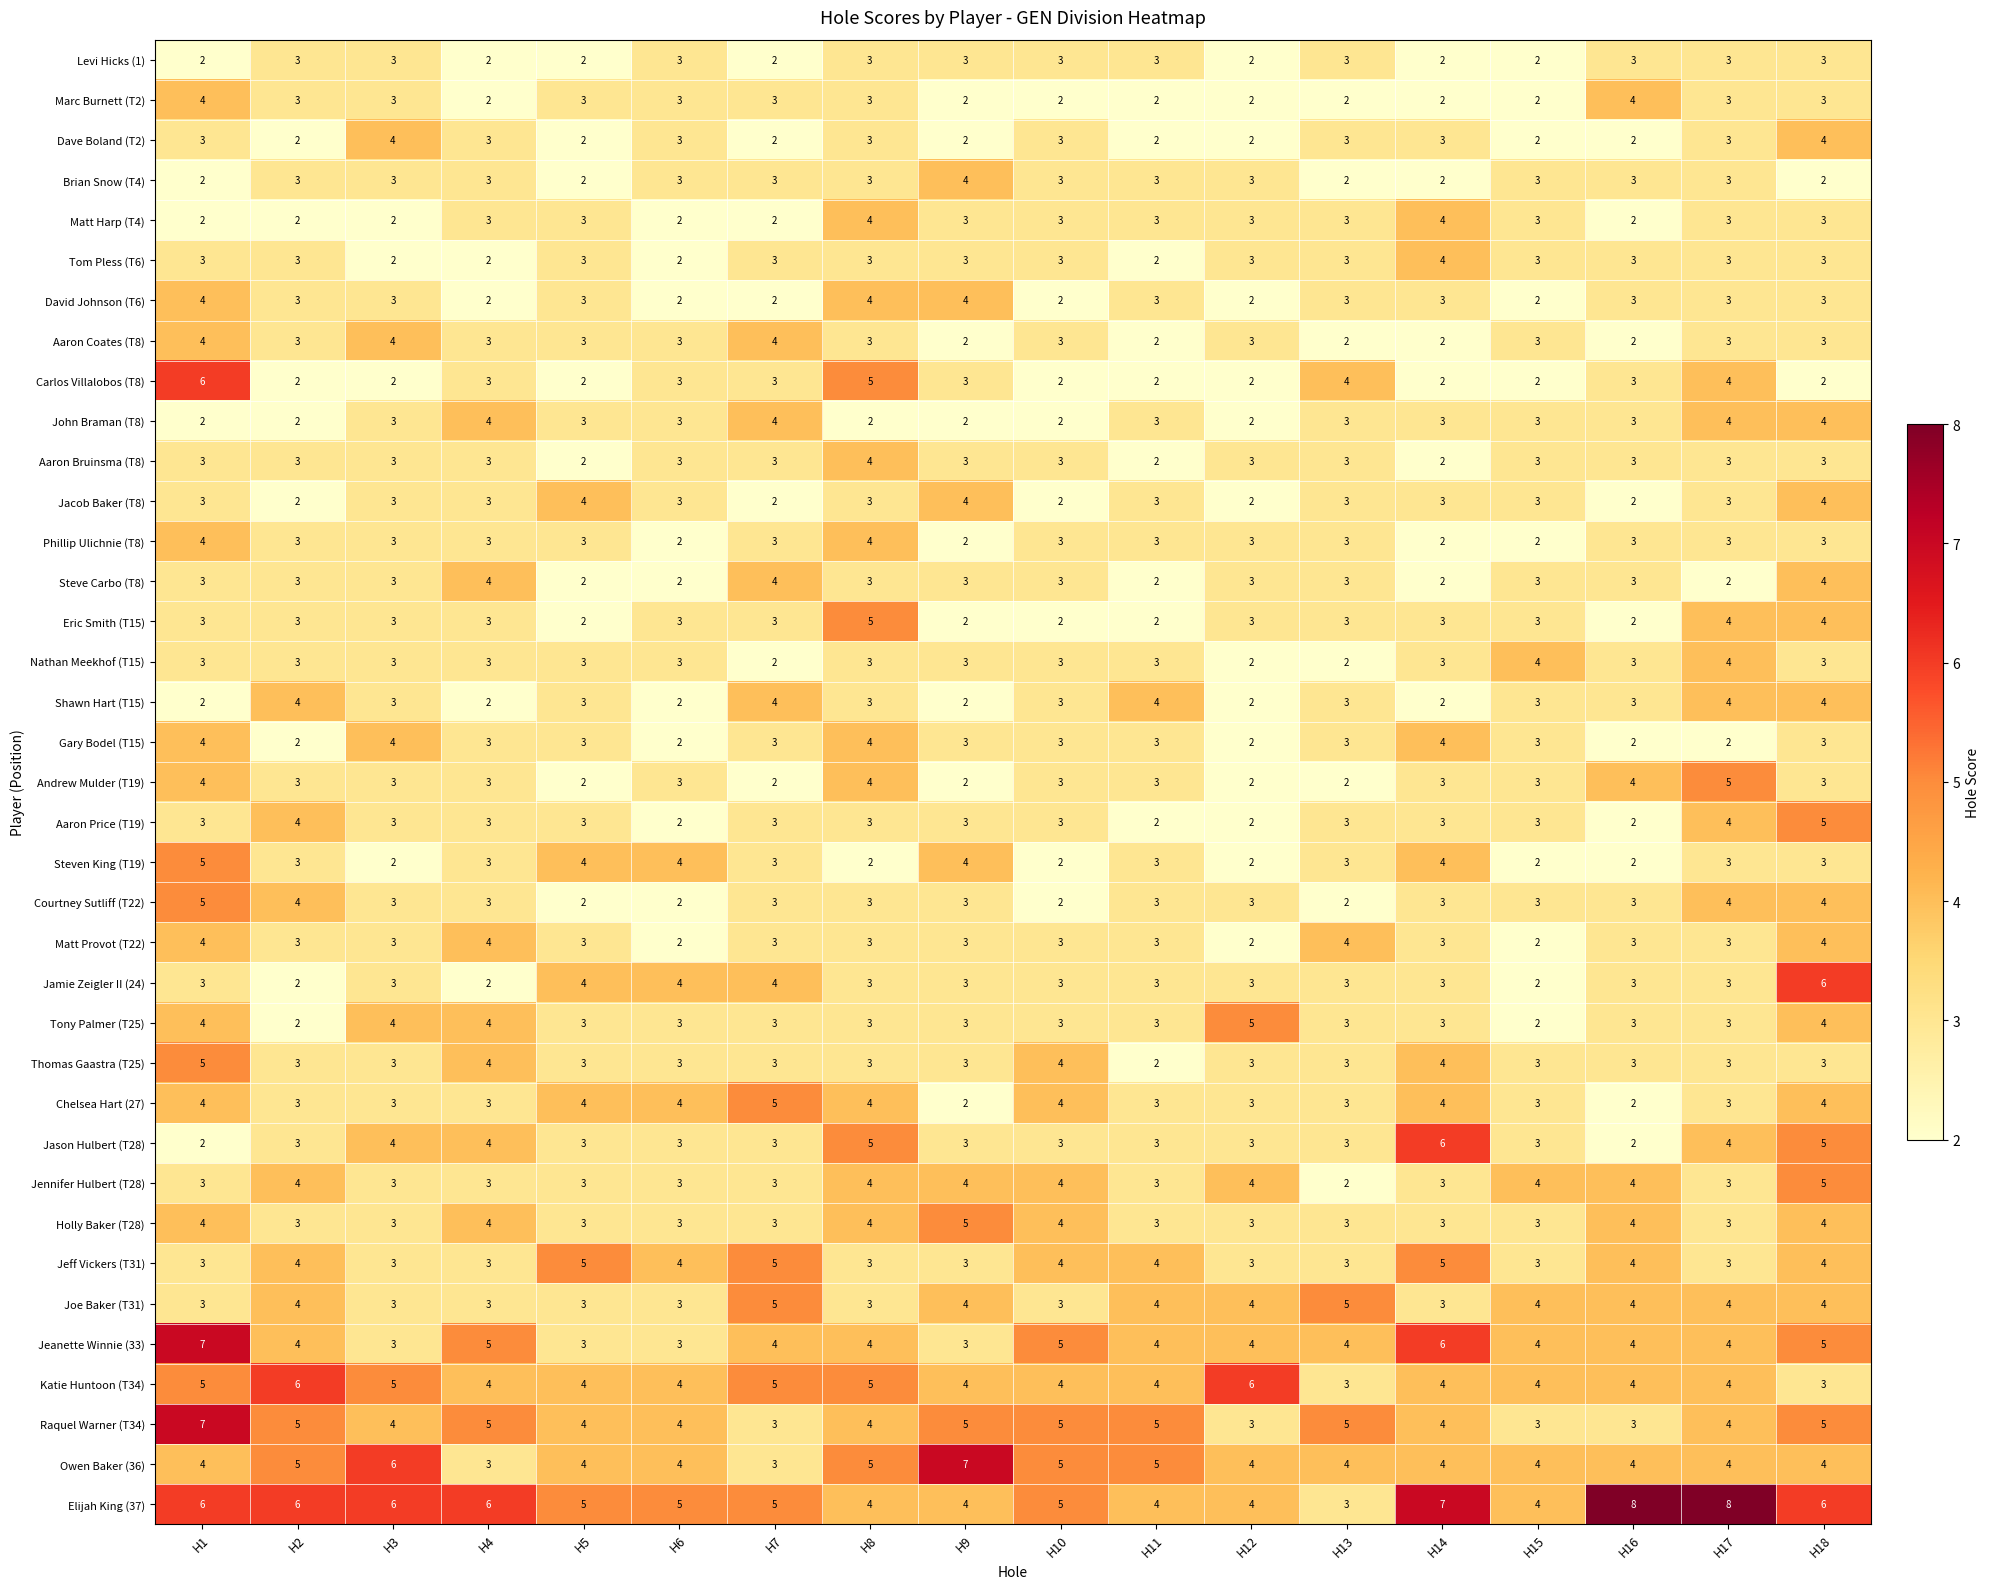

What is the maximum value for Gary Bodel (T15)?

4